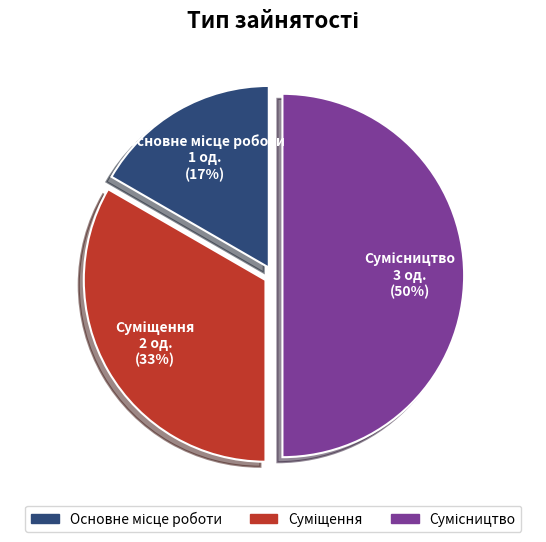

To the nearest percent, what is the average slice percentage?

33%